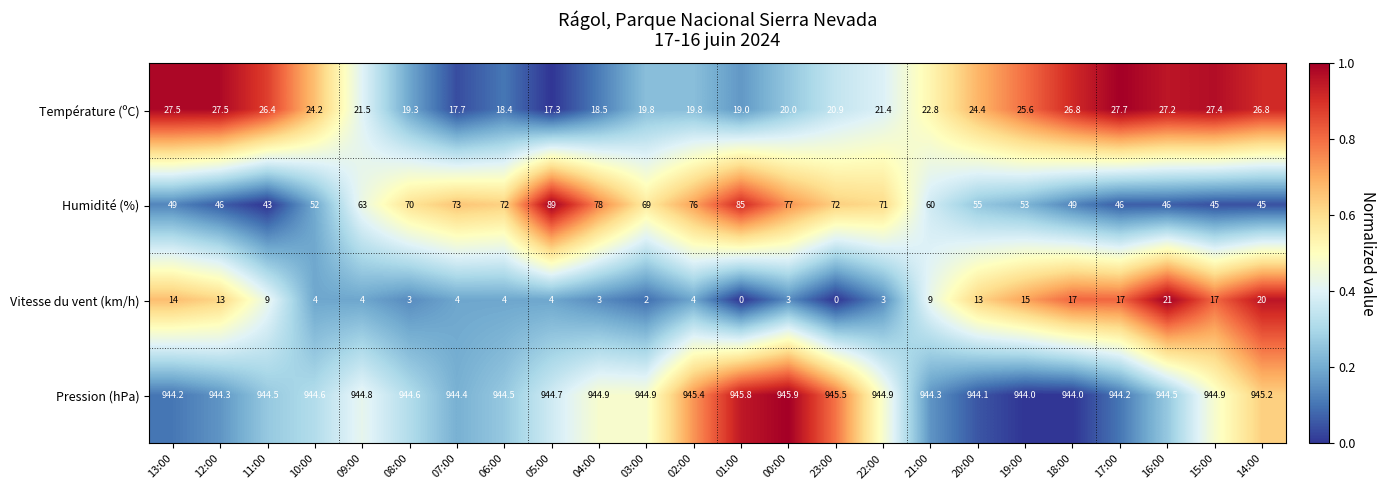

Is it true that Pression (hPa) equals 944.1 at 20:00?

True